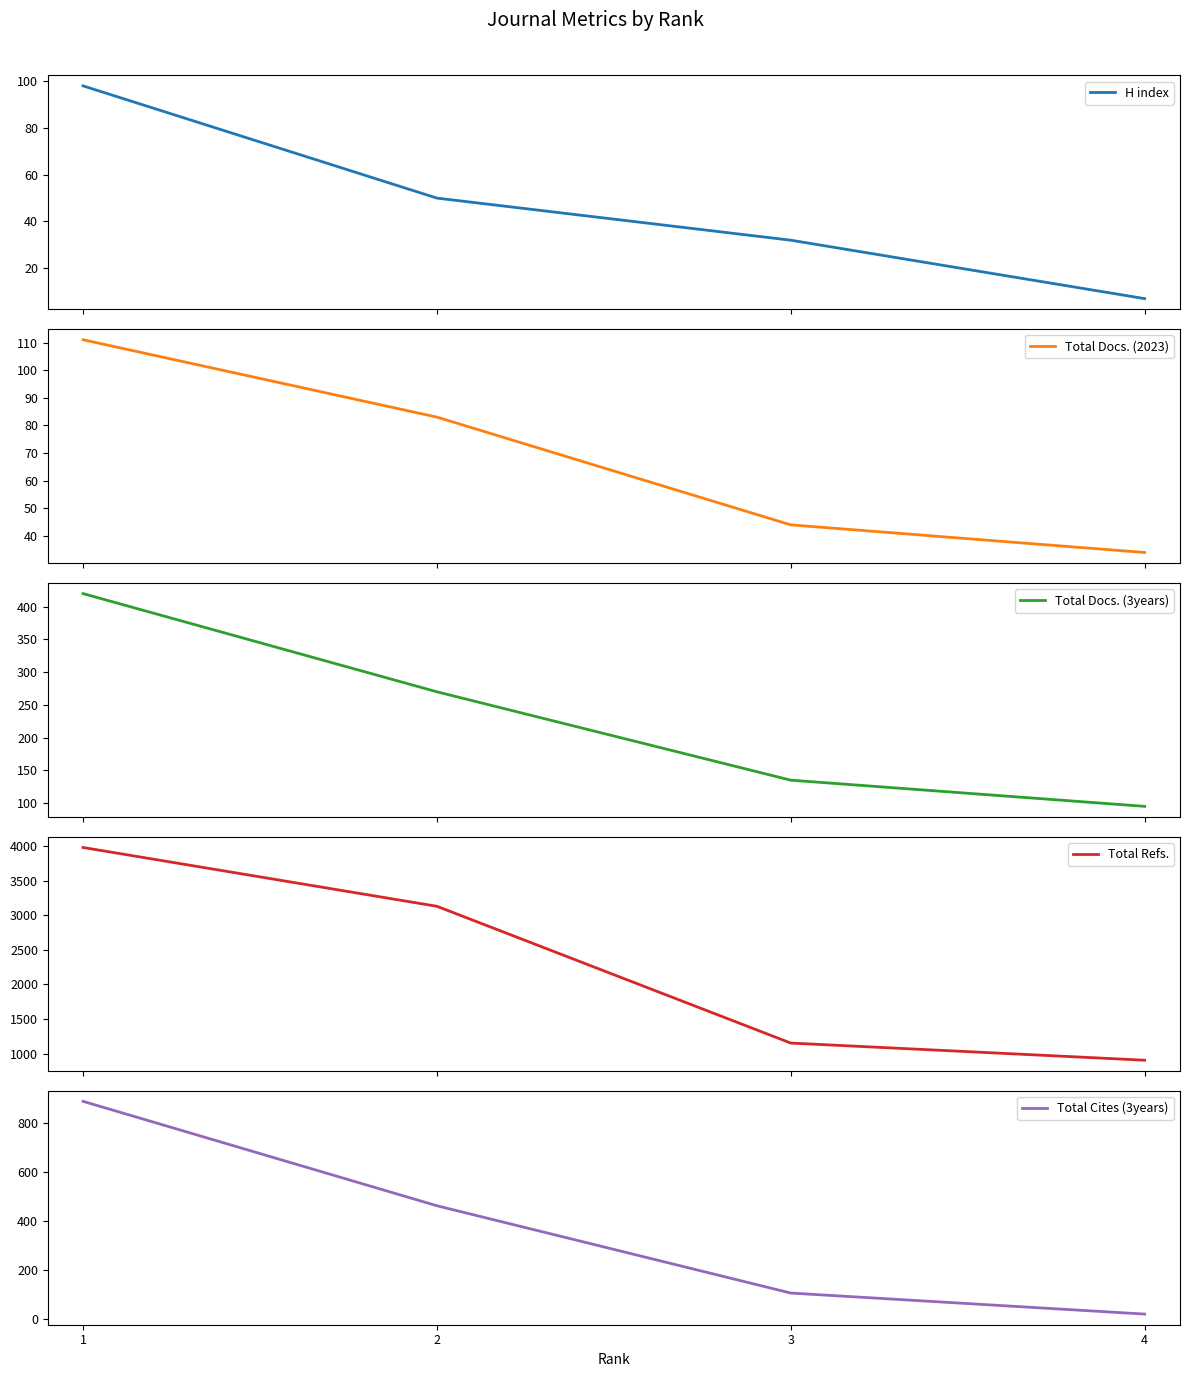

What is the difference between the maximum and second lowest values in the Total Docs. (3years) series?

285